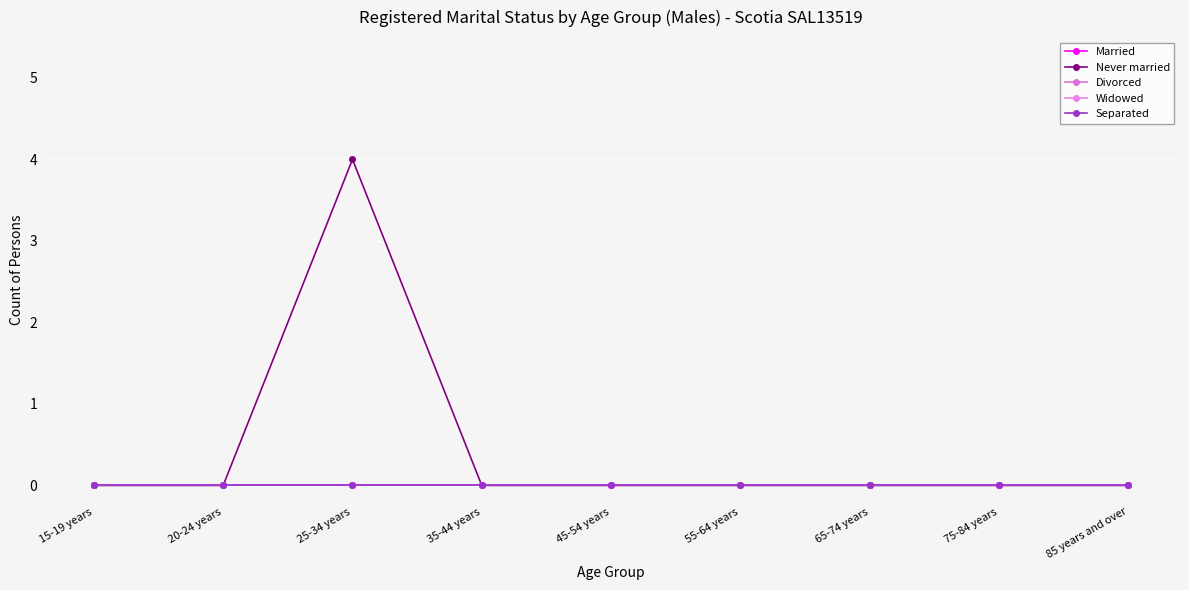

Is this an area chart (filled region under the line)?

No